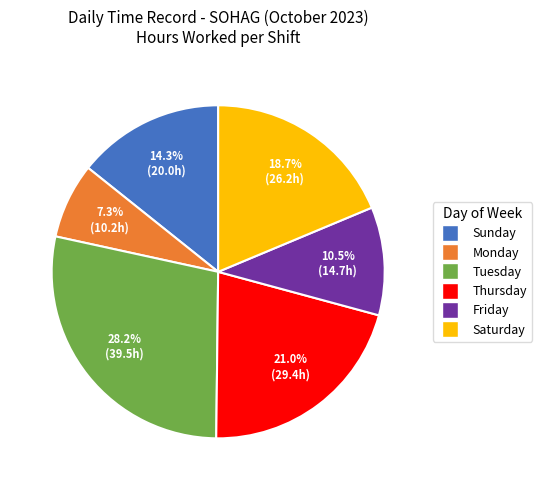

Is there any slice that represents more than half of the pie?

No